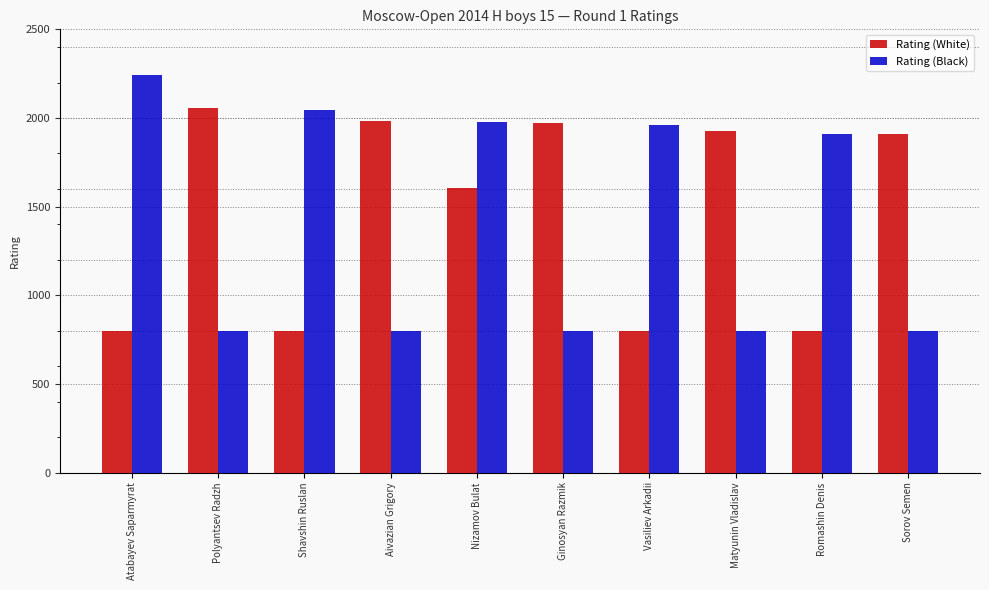

What is the minimum value for Rating (Black)?

800